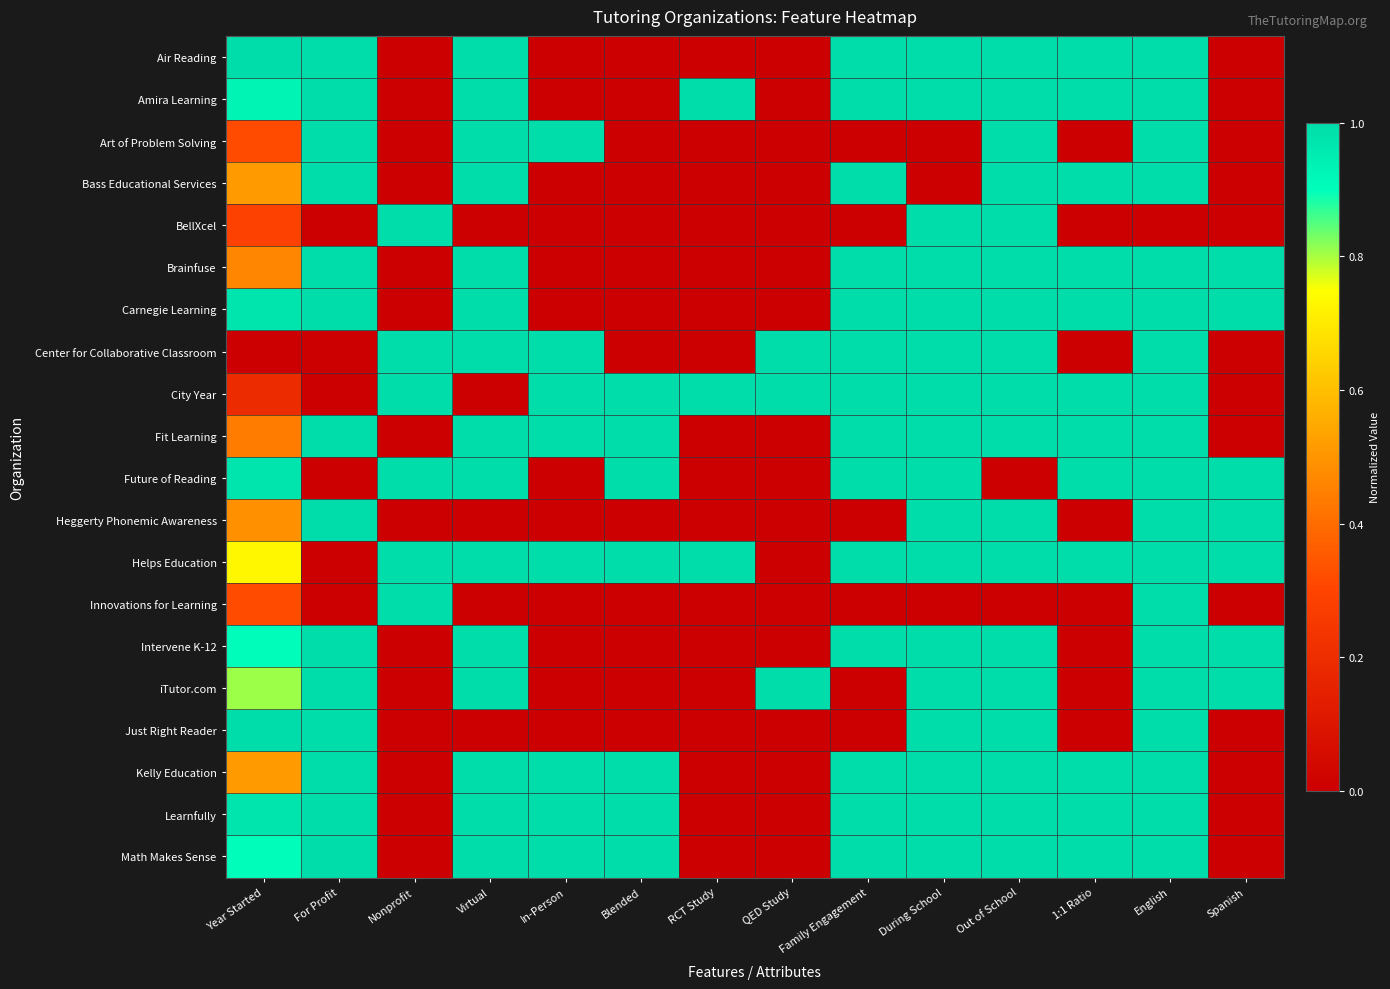

Reading left to right, extract all data points from this chart.

Air Reading: Year Started=1.0	For Profit=1.0	Nonprofit=0.0	Virtual=1.0	In-Person=0.0	Blended=0.0	RCT Study=0.0	QED Study=0.0	Family Engagement=1.0	During School=1.0	Out of School=1.0	1:1 Ratio=1.0	English=1.0	Spanish=0.0
Amira Learning: Year Started=0.9	For Profit=1.0	Nonprofit=0.0	Virtual=1.0	In-Person=0.0	Blended=0.0	RCT Study=1.0	QED Study=0.0	Family Engagement=1.0	During School=1.0	Out of School=1.0	1:1 Ratio=1.0	English=1.0	Spanish=0.0
Art of Problem Solving: Year Started=0.3	For Profit=1.0	Nonprofit=0.0	Virtual=1.0	In-Person=1.0	Blended=0.0	RCT Study=0.0	QED Study=0.0	Family Engagement=0.0	During School=0.0	Out of School=1.0	1:1 Ratio=0.0	English=1.0	Spanish=0.0
Bass Educational Services: Year Started=0.5	For Profit=1.0	Nonprofit=0.0	Virtual=1.0	In-Person=0.0	Blended=0.0	RCT Study=0.0	QED Study=0.0	Family Engagement=1.0	During School=0.0	Out of School=1.0	1:1 Ratio=1.0	English=1.0	Spanish=0.0
BellXcel: Year Started=0.3	For Profit=0.0	Nonprofit=1.0	Virtual=0.0	In-Person=0.0	Blended=0.0	RCT Study=0.0	QED Study=0.0	Family Engagement=0.0	During School=1.0	Out of School=1.0	1:1 Ratio=0.0	English=0.0	Spanish=0.0
Brainfuse: Year Started=0.5	For Profit=1.0	Nonprofit=0.0	Virtual=1.0	In-Person=0.0	Blended=0.0	RCT Study=0.0	QED Study=0.0	Family Engagement=1.0	During School=1.0	Out of School=1.0	1:1 Ratio=1.0	English=1.0	Spanish=1.0
Carnegie Learning: Year Started=1.0	For Profit=1.0	Nonprofit=0.0	Virtual=1.0	In-Person=0.0	Blended=0.0	RCT Study=0.0	QED Study=0.0	Family Engagement=1.0	During School=1.0	Out of School=1.0	1:1 Ratio=1.0	English=1.0	Spanish=1.0
Center for Collaborative Classroom: Year Started=0.0	For Profit=0.0	Nonprofit=1.0	Virtual=1.0	In-Person=1.0	Blended=0.0	RCT Study=0.0	QED Study=1.0	Family Engagement=1.0	During School=1.0	Out of School=1.0	1:1 Ratio=0.0	English=1.0	Spanish=0.0
City Year: Year Started=0.2	For Profit=0.0	Nonprofit=1.0	Virtual=0.0	In-Person=1.0	Blended=1.0	RCT Study=1.0	QED Study=1.0	Family Engagement=1.0	During School=1.0	Out of School=1.0	1:1 Ratio=1.0	English=1.0	Spanish=0.0
Fit Learning: Year Started=0.4	For Profit=1.0	Nonprofit=0.0	Virtual=1.0	In-Person=1.0	Blended=1.0	RCT Study=0.0	QED Study=0.0	Family Engagement=1.0	During School=1.0	Out of School=1.0	1:1 Ratio=1.0	English=1.0	Spanish=0.0
Future of Reading: Year Started=1.0	For Profit=0.0	Nonprofit=1.0	Virtual=1.0	In-Person=0.0	Blended=1.0	RCT Study=0.0	QED Study=0.0	Family Engagement=1.0	During School=1.0	Out of School=0.0	1:1 Ratio=1.0	English=1.0	Spanish=1.0
Heggerty Phonemic Awareness: Year Started=0.5	For Profit=1.0	Nonprofit=0.0	Virtual=0.0	In-Person=0.0	Blended=0.0	RCT Study=0.0	QED Study=0.0	Family Engagement=0.0	During School=1.0	Out of School=1.0	1:1 Ratio=0.0	English=1.0	Spanish=1.0
Helps Education: Year Started=0.7	For Profit=0.0	Nonprofit=1.0	Virtual=1.0	In-Person=1.0	Blended=1.0	RCT Study=1.0	QED Study=0.0	Family Engagement=1.0	During School=1.0	Out of School=1.0	1:1 Ratio=1.0	English=1.0	Spanish=1.0
Innovations for Learning: Year Started=0.3	For Profit=0.0	Nonprofit=1.0	Virtual=0.0	In-Person=0.0	Blended=0.0	RCT Study=0.0	QED Study=0.0	Family Engagement=0.0	During School=0.0	Out of School=0.0	1:1 Ratio=0.0	English=1.0	Spanish=0.0
Intervene K-12: Year Started=0.9	For Profit=1.0	Nonprofit=0.0	Virtual=1.0	In-Person=0.0	Blended=0.0	RCT Study=0.0	QED Study=0.0	Family Engagement=1.0	During School=1.0	Out of School=1.0	1:1 Ratio=0.0	English=1.0	Spanish=1.0
iTutor.com: Year Started=0.8	For Profit=1.0	Nonprofit=0.0	Virtual=1.0	In-Person=0.0	Blended=0.0	RCT Study=0.0	QED Study=1.0	Family Engagement=0.0	During School=1.0	Out of School=1.0	1:1 Ratio=0.0	English=1.0	Spanish=1.0
Just Right Reader: Year Started=1.0	For Profit=1.0	Nonprofit=0.0	Virtual=0.0	In-Person=0.0	Blended=0.0	RCT Study=0.0	QED Study=0.0	Family Engagement=0.0	During School=1.0	Out of School=1.0	1:1 Ratio=0.0	English=1.0	Spanish=0.0
Kelly Education: Year Started=0.5	For Profit=1.0	Nonprofit=0.0	Virtual=1.0	In-Person=1.0	Blended=1.0	RCT Study=0.0	QED Study=0.0	Family Engagement=1.0	During School=1.0	Out of School=1.0	1:1 Ratio=1.0	English=1.0	Spanish=0.0
Learnfully: Year Started=1.0	For Profit=1.0	Nonprofit=0.0	Virtual=1.0	In-Person=1.0	Blended=1.0	RCT Study=0.0	QED Study=0.0	Family Engagement=1.0	During School=1.0	Out of School=1.0	1:1 Ratio=1.0	English=1.0	Spanish=0.0
Math Makes Sense: Year Started=0.9	For Profit=1.0	Nonprofit=0.0	Virtual=1.0	In-Person=1.0	Blended=1.0	RCT Study=0.0	QED Study=0.0	Family Engagement=1.0	During School=1.0	Out of School=1.0	1:1 Ratio=1.0	English=1.0	Spanish=0.0